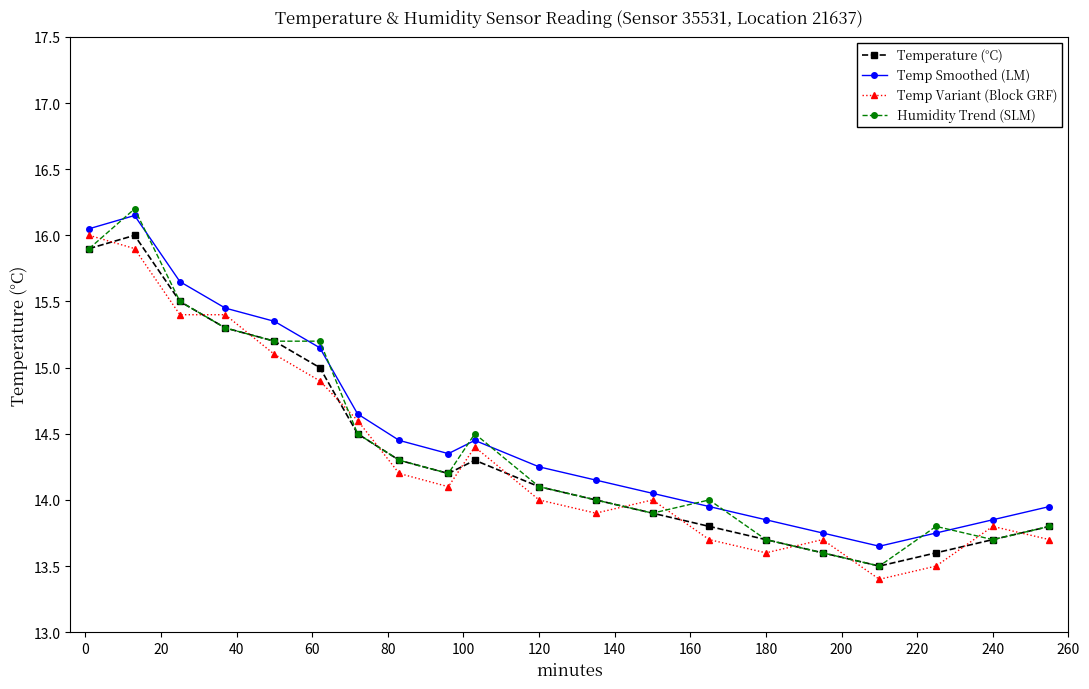

How many series are shown in this chart?

4